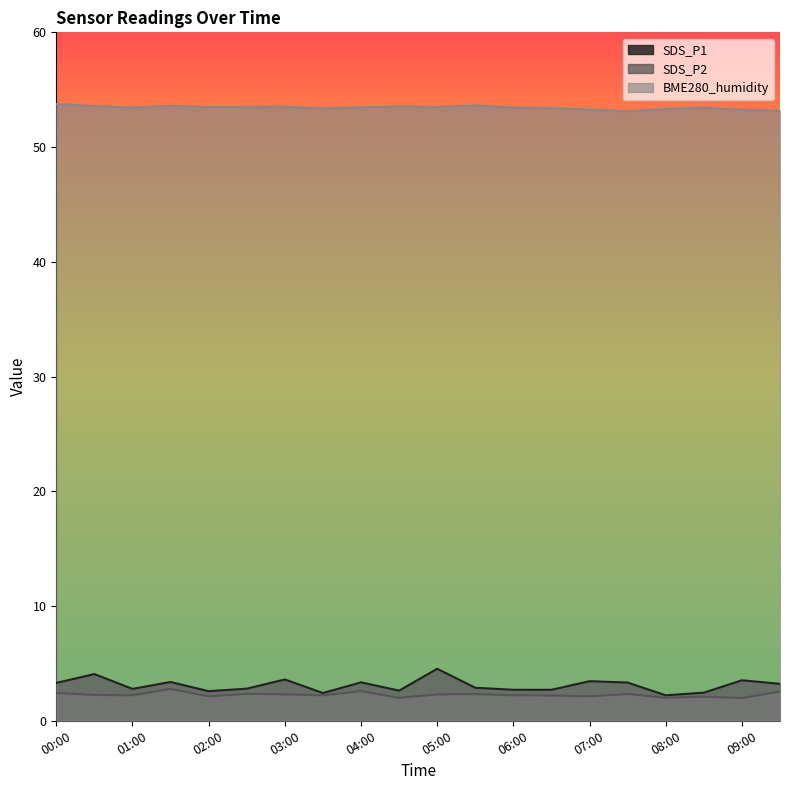

What are all the series names shown in the legend?

SDS_P1, SDS_P2, BME280_humidity